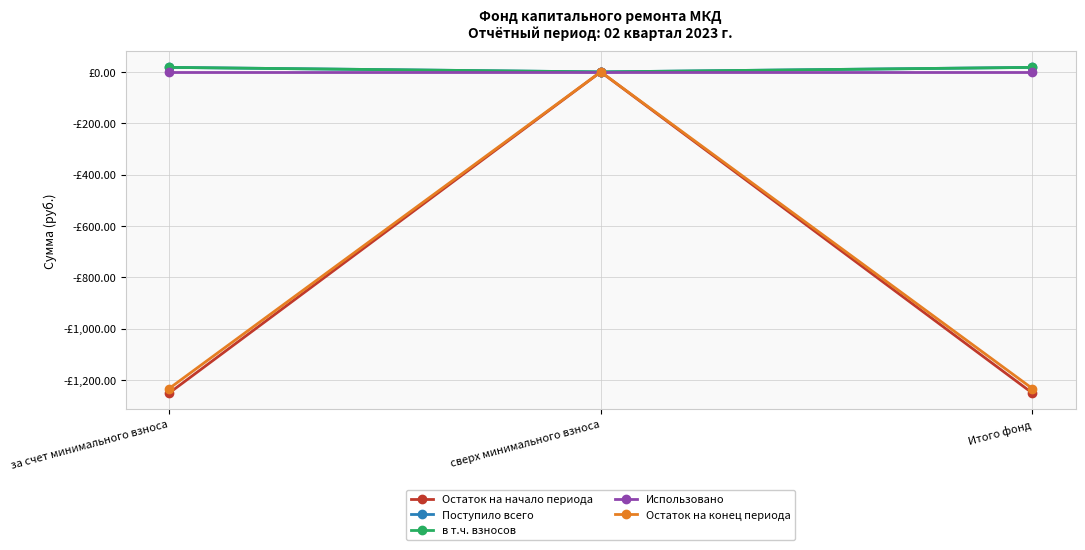

Does the chart have visible grid lines?

Yes